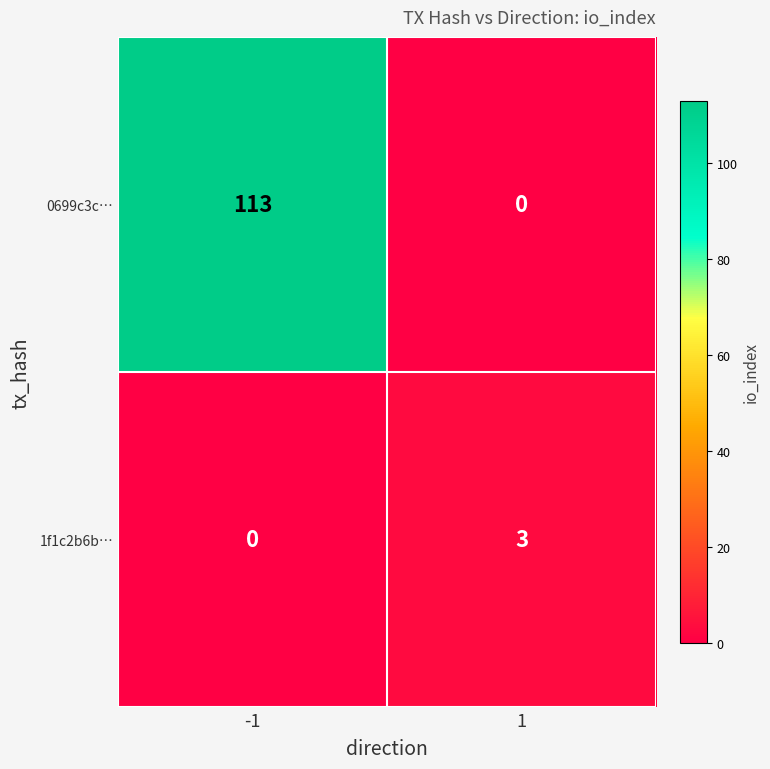

Rank the series by their average value, from highest to lowest.

0699c3c…, 1f1c2b6b…